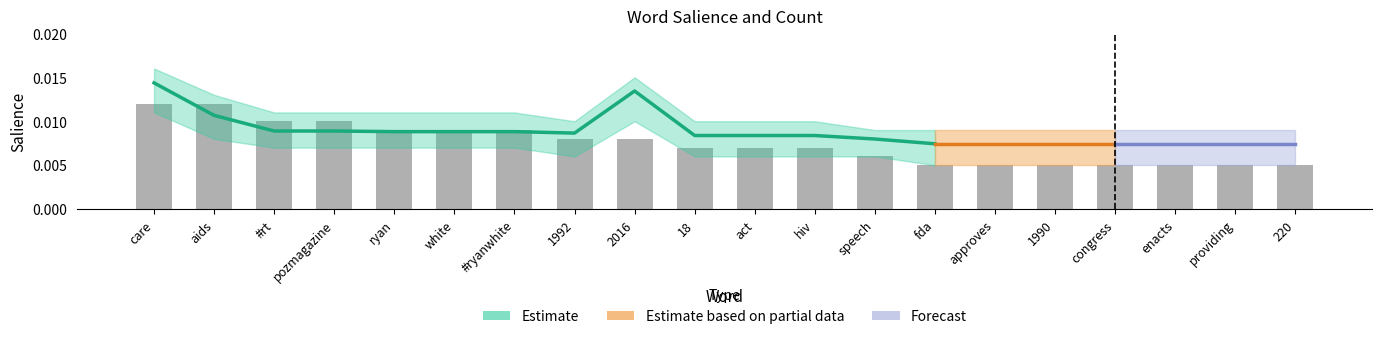

At which label is the value closest to 0?

fda